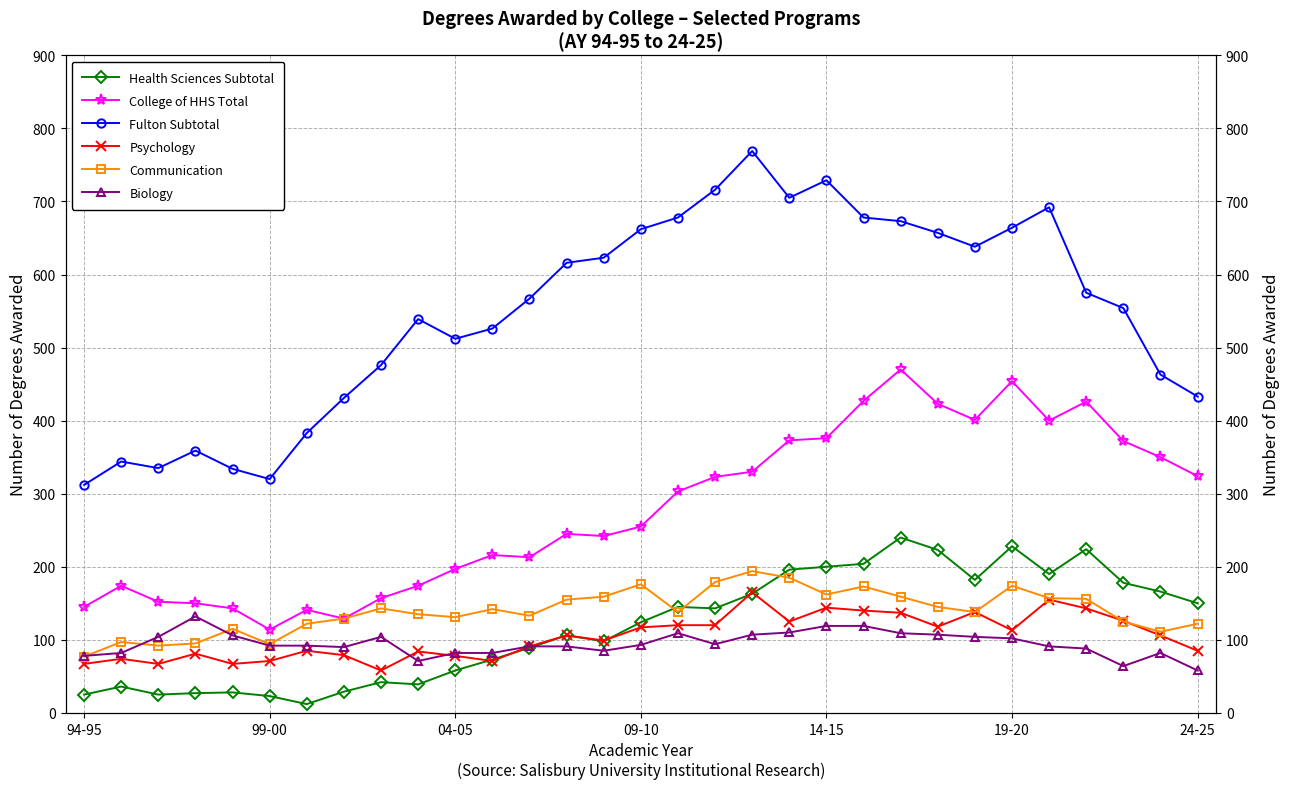

Is the value of Communication at 04-05 greater than the value of Biology at 99-00?

Yes